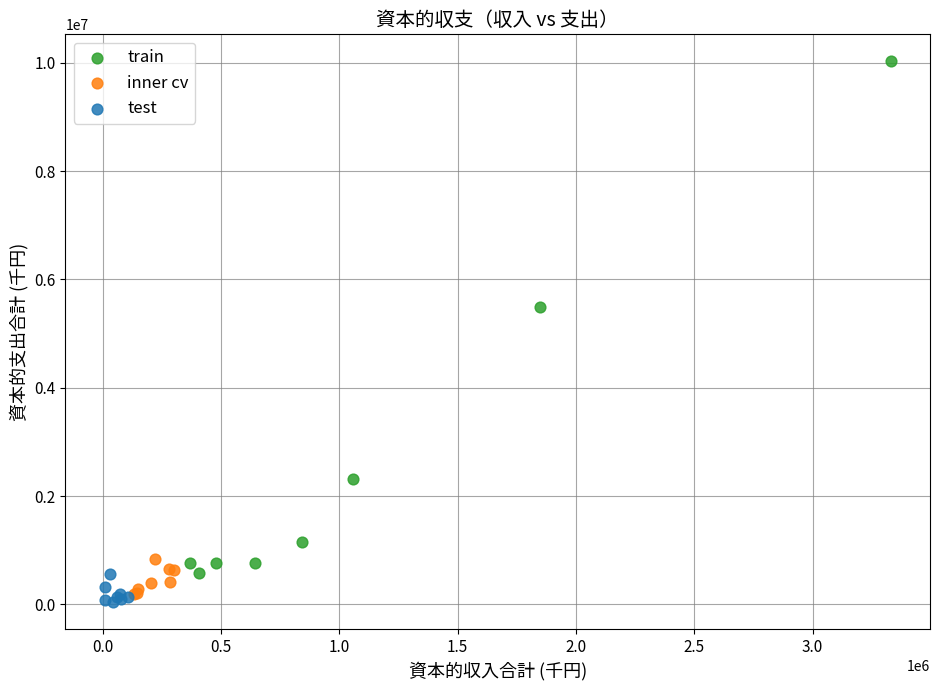

Which series reaches the minimum Y coordinate?

test